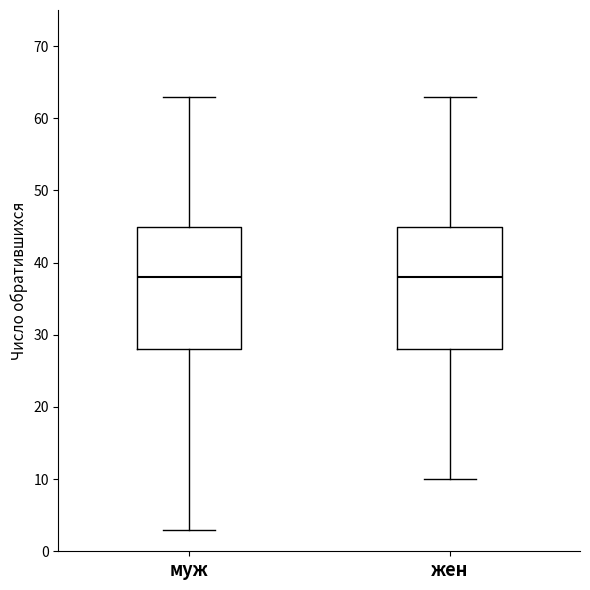

Reading left to right, transcribe this box plot: for each box, give where its median line is, the range the box spans, and where its two whiskers end, as read against the y-axis. The values are not printed on the chart, so give them approximately, as read against the axis.

муж: median 38, box 28 to 45, whiskers 3 to 63
жен: median 38, box 28 to 45, whiskers 10 to 63